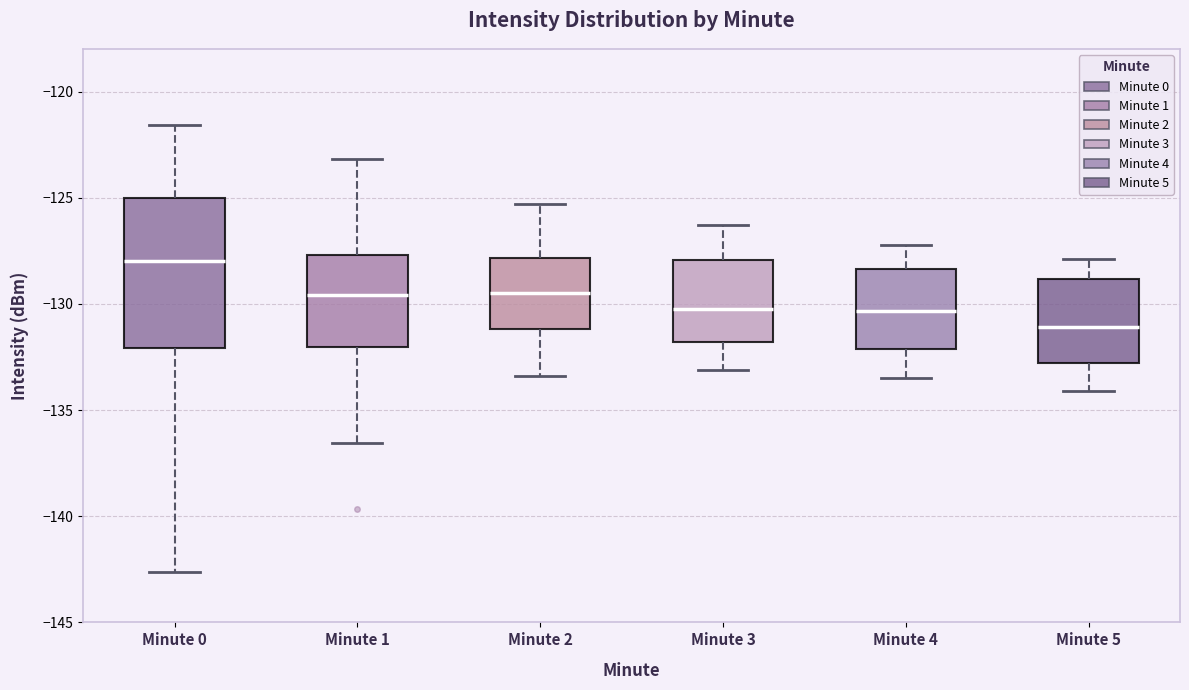

Reading left to right, read every box against the y-axis: the position of its median line, the range the box covers, and the ends of its whiskers. The values are not printed on the chart, so give them approximately, as read against the axis.

Minute 0: median -128.0, box -132.0 to -125.0, whiskers -142.5 to -121.5
Minute 1: median -129.5, box -132.0 to -127.5, whiskers -136.5 to -123.0
Minute 2: median -129.5, box -131.0 to -128.0, whiskers -133.5 to -125.5
Minute 3: median -130.0, box -132.0 to -128.0, whiskers -133.0 to -126.5
Minute 4: median -130.5, box -132.0 to -128.5, whiskers -133.5 to -127.0
Minute 5: median -131.0, box -133.0 to -129.0, whiskers -134.0 to -128.0